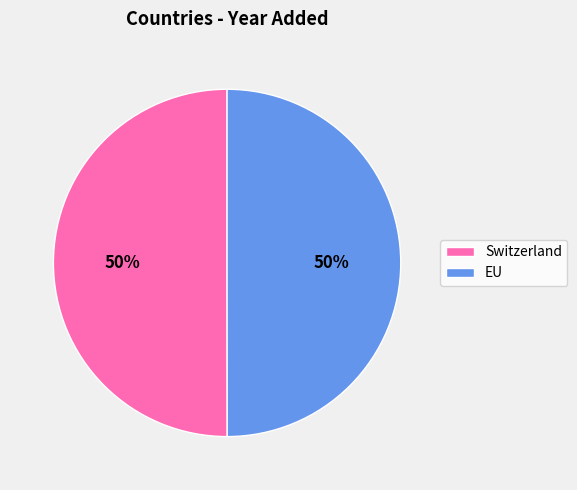

To the nearest percent, what is the combined percentage of EU and Switzerland?

100%